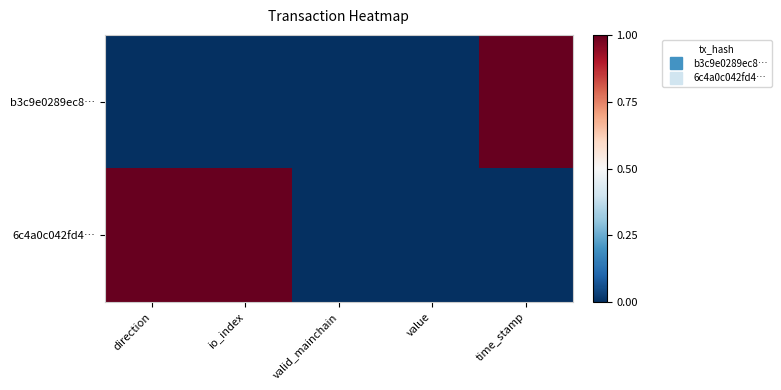

At time_stamp, list the series in order from largest to smallest.

b3c9e0289ec8…, 6c4a0c042fd4…